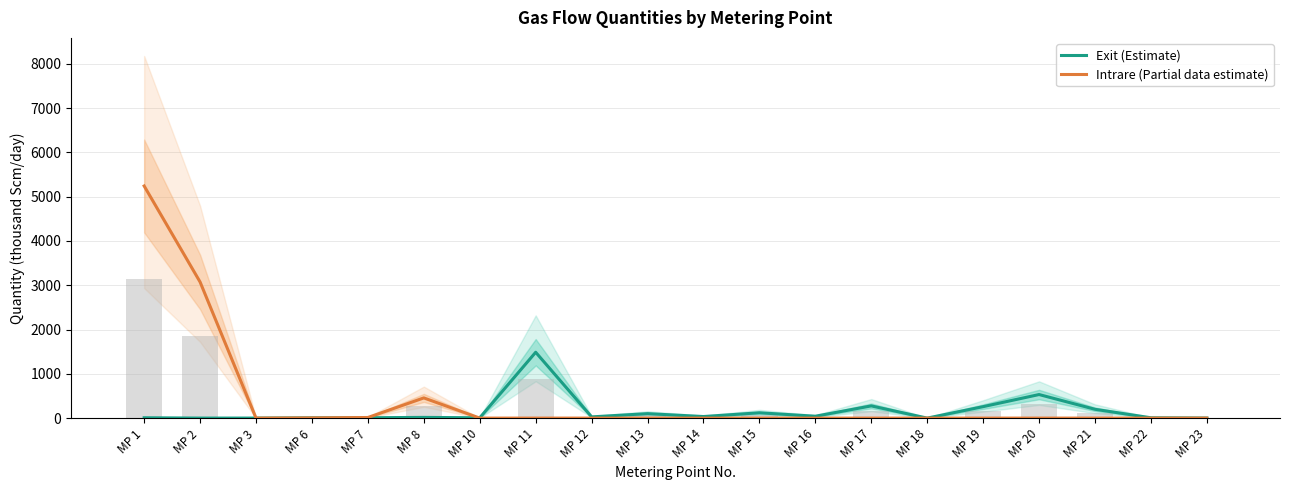

At how many categories does at least one series exceed 4143?

1